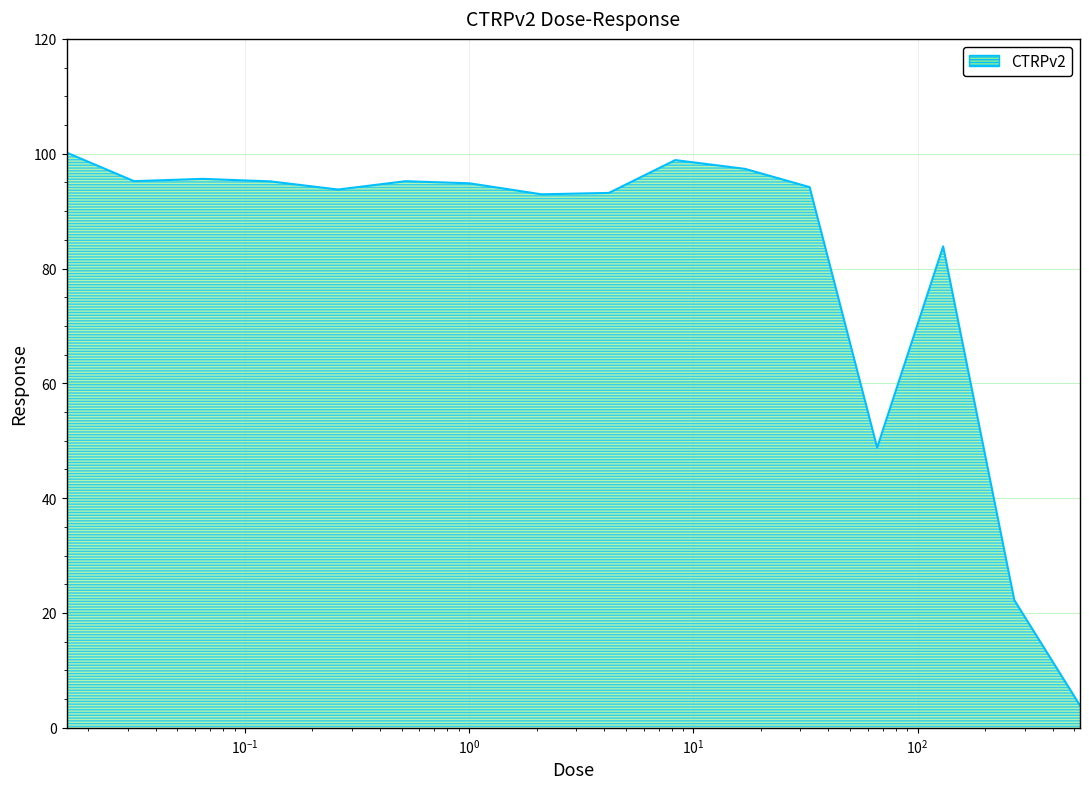

What is the greatest value displayed?

100.2